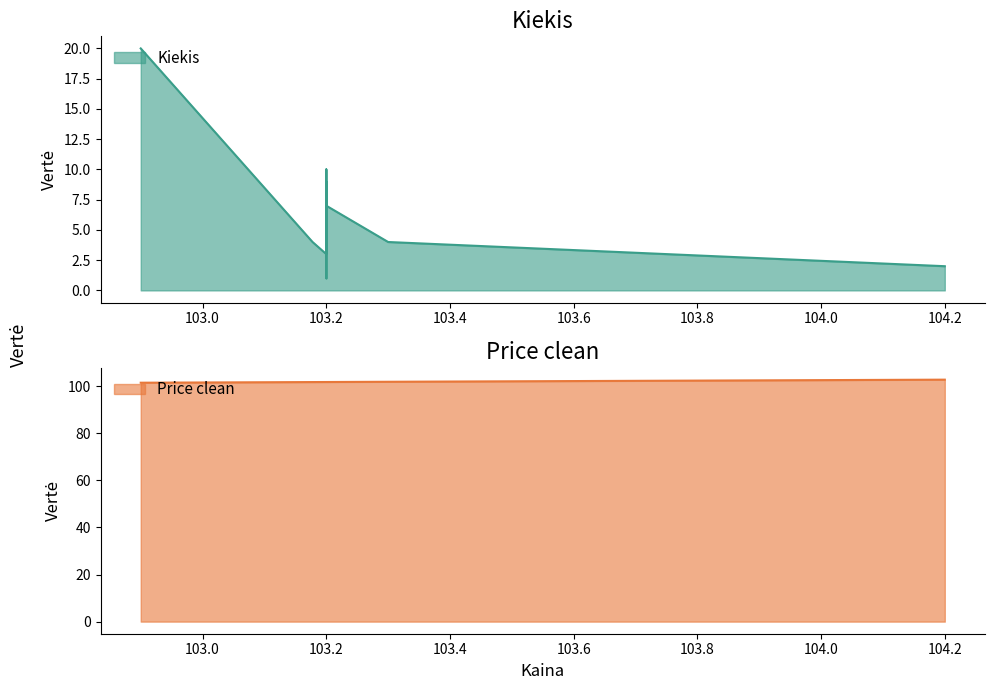

True or false: Kiekis and Price clean intersect in this chart.

False